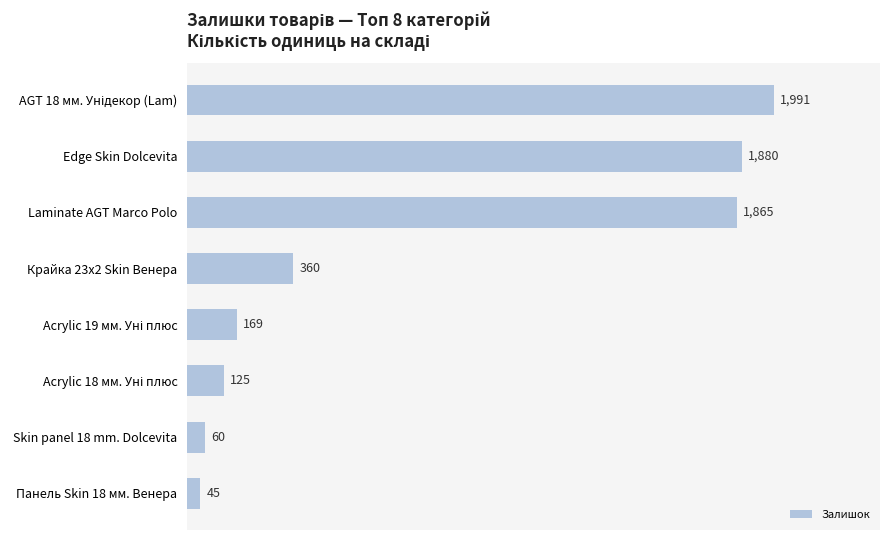

Is it true that the value at Edge Skin Dolcevita is 1880?

True